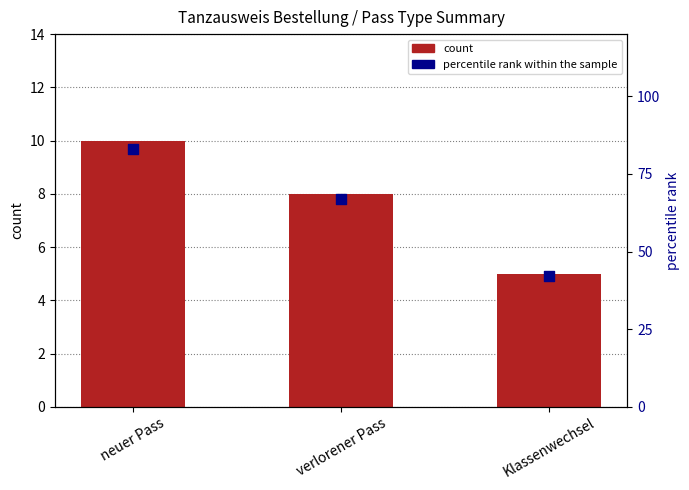

Which series reaches the maximum Y coordinate?

percentile rank within the sample